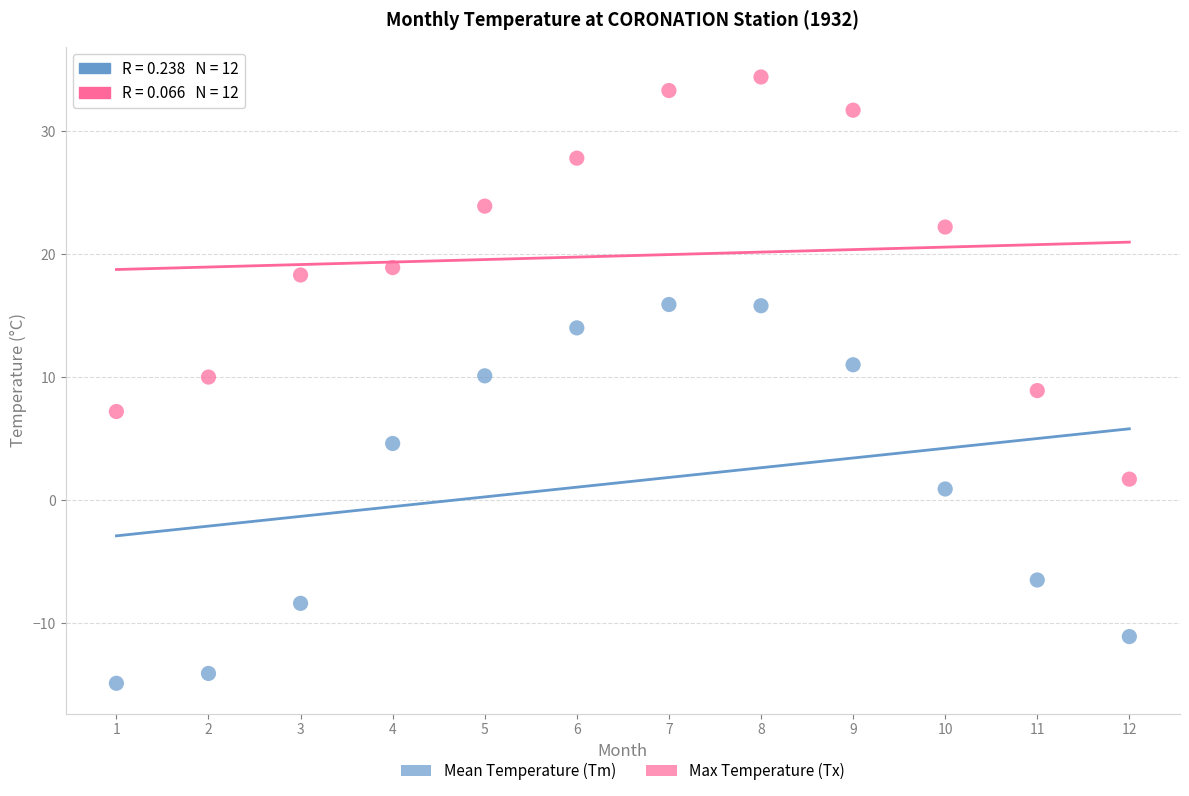

Across all data points, what is the range of X values (max minus min)?

11.0